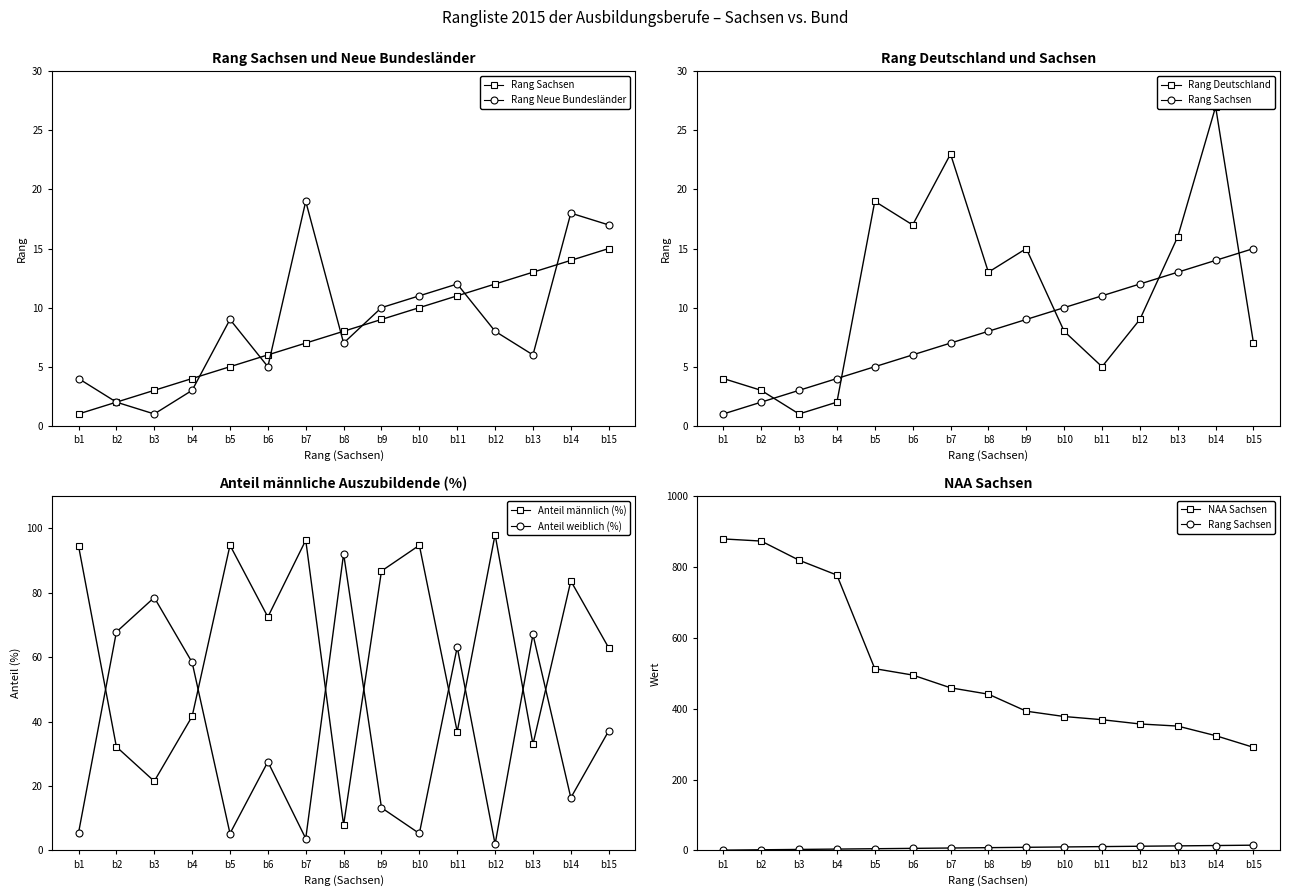

Rank the series at b15 from lowest to highest value.

Rang Deutschland, Rang Sachsen, Rang Neue Bundesländer, Anteil weiblich (%), Anteil männlich (%), NAA Sachsen